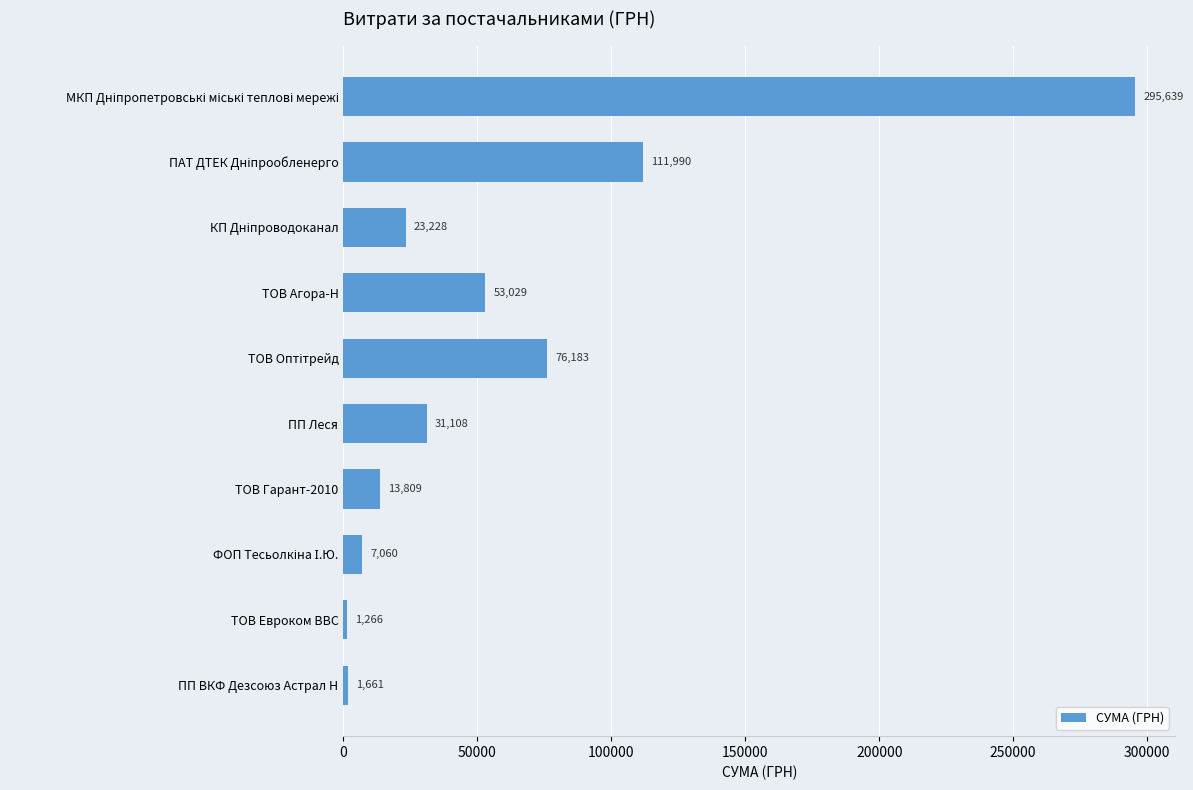

What value does the data have at ПП Леся?

31107.5